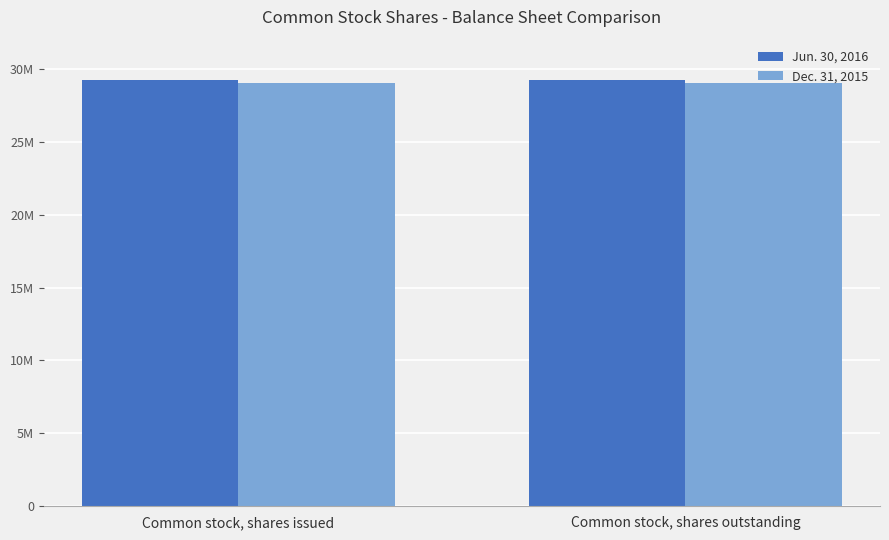

Are the bars grouped side by side (vs. stacked)?

Yes